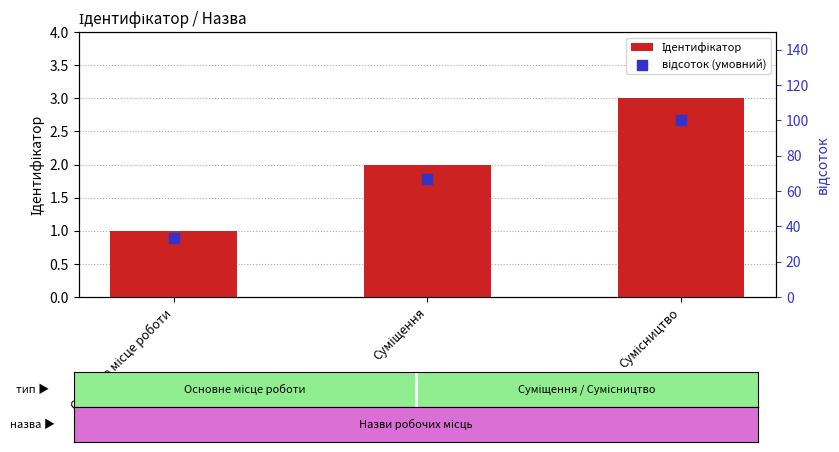

What are all the series names shown in the legend?

Ідентифікатор, відсоток (умовний)